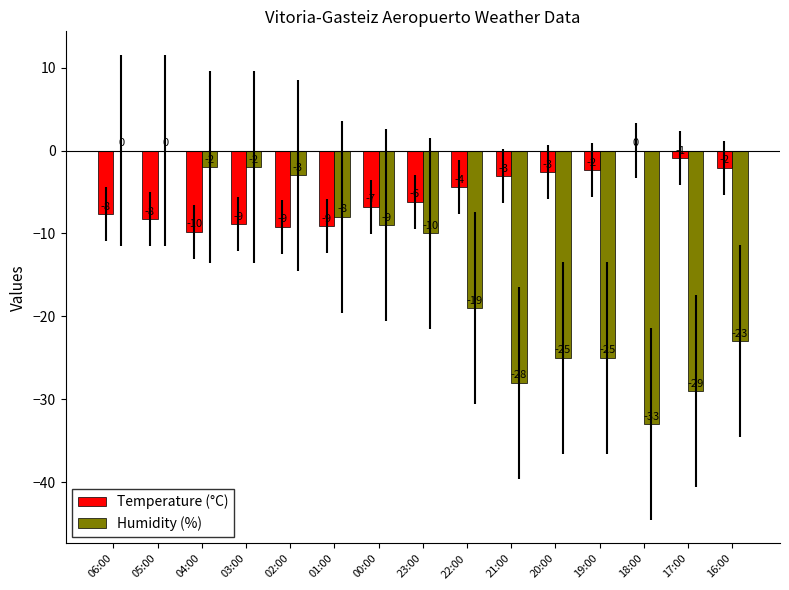

What is the sum of the Humidity (%) values at 06:00 and 16:00?

-23.0